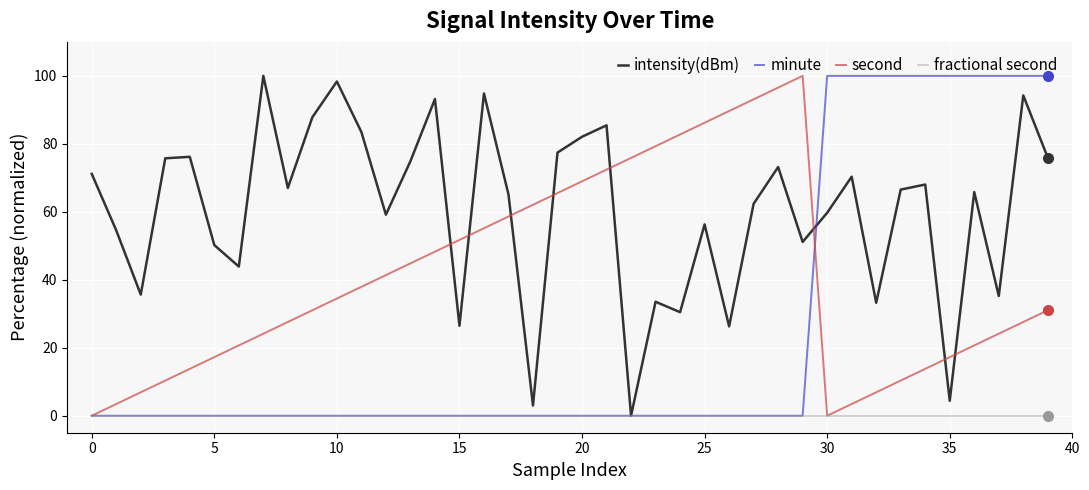

Which series has the largest total across all categories?

intensity(dBm)